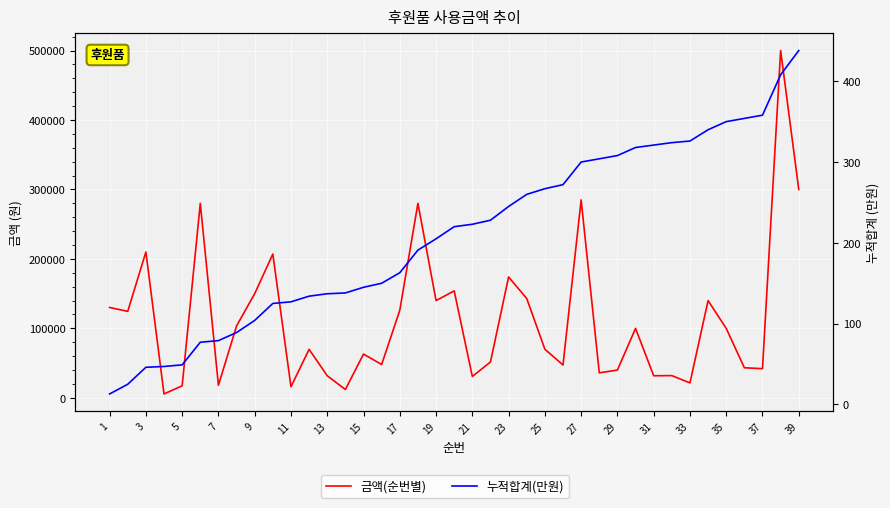

In 금액(순번별), how many points are higher than both neighbors (excluding endpoints)?

13